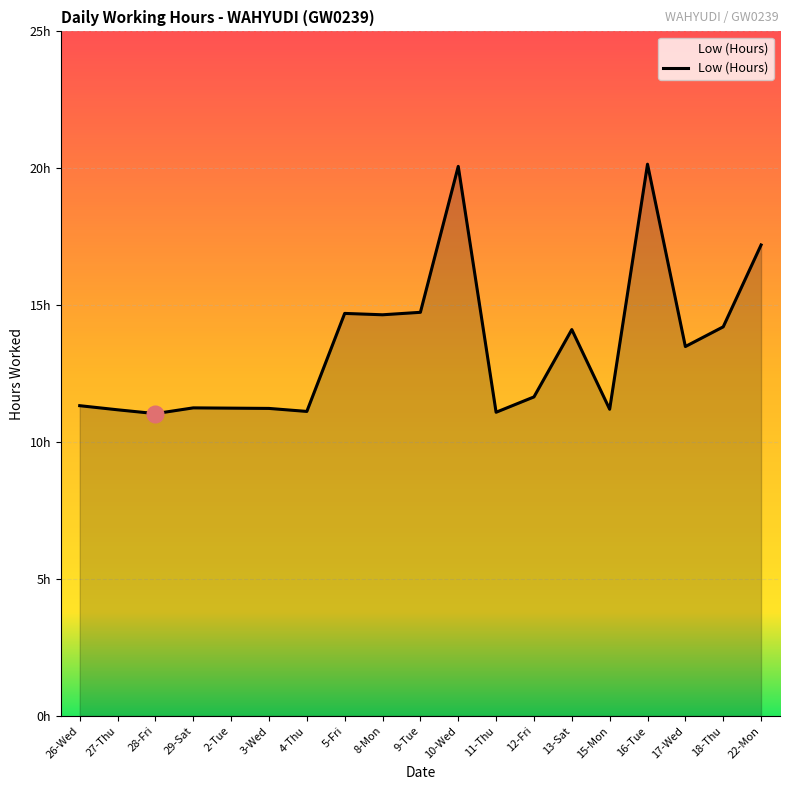

What is the minimum value shown in the chart?

11.0